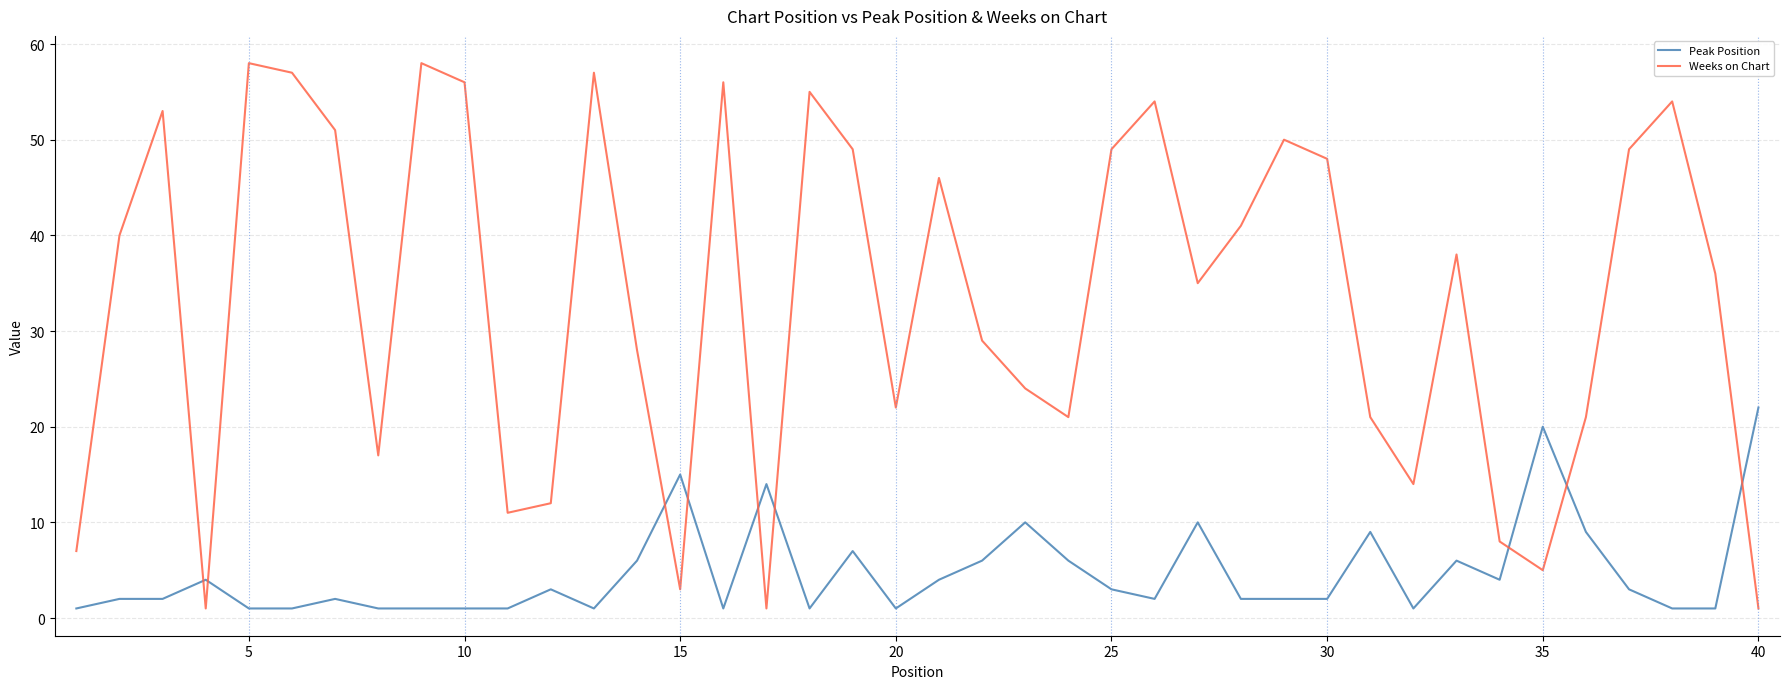

What is the highest value of the Peak Position series?

22